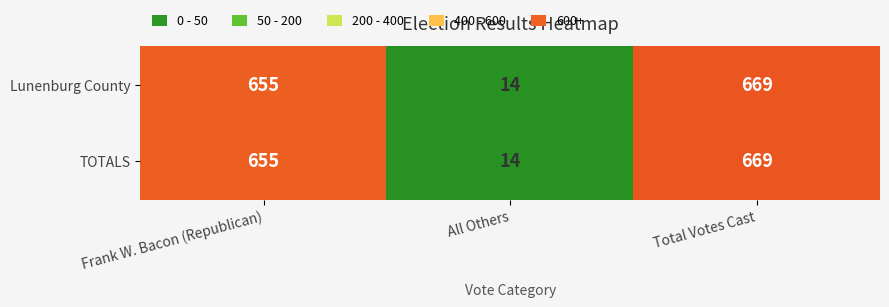

Reading left to right, what are all the values shown in this chart?

Lunenburg County: Frank W. Bacon (Republican)=655	All Others=14	Total Votes Cast=669
TOTALS: Frank W. Bacon (Republican)=655	All Others=14	Total Votes Cast=669